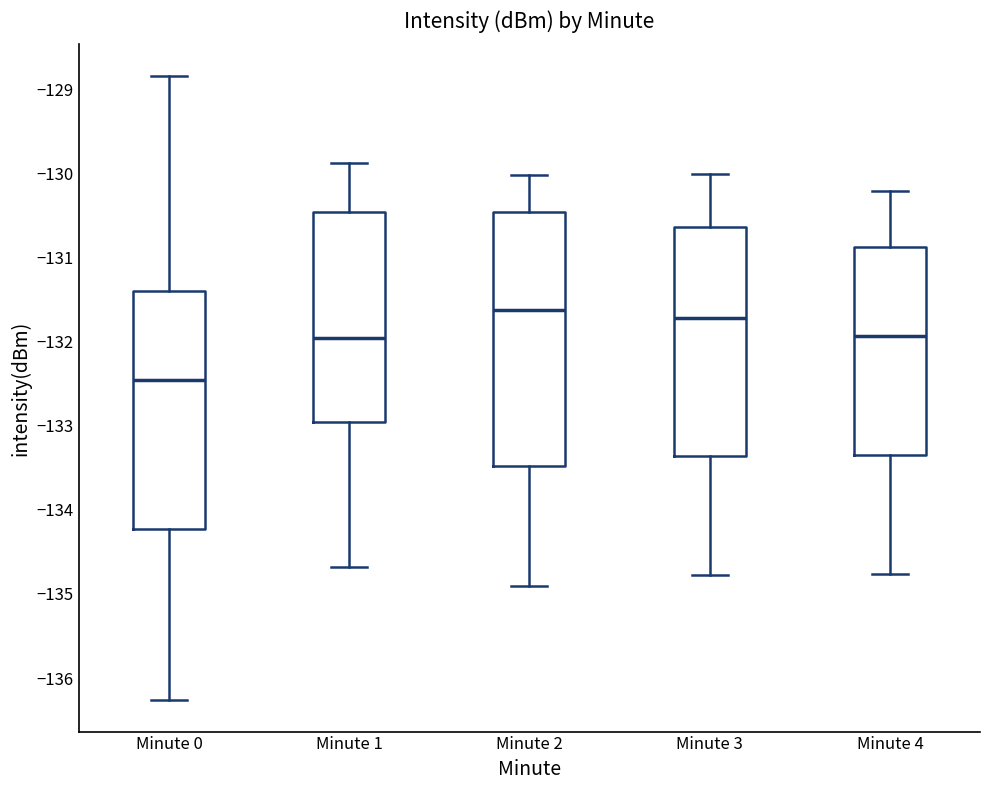

Comparing the boxes themselves (not the whiskers), which one is the tallest?

Minute 2